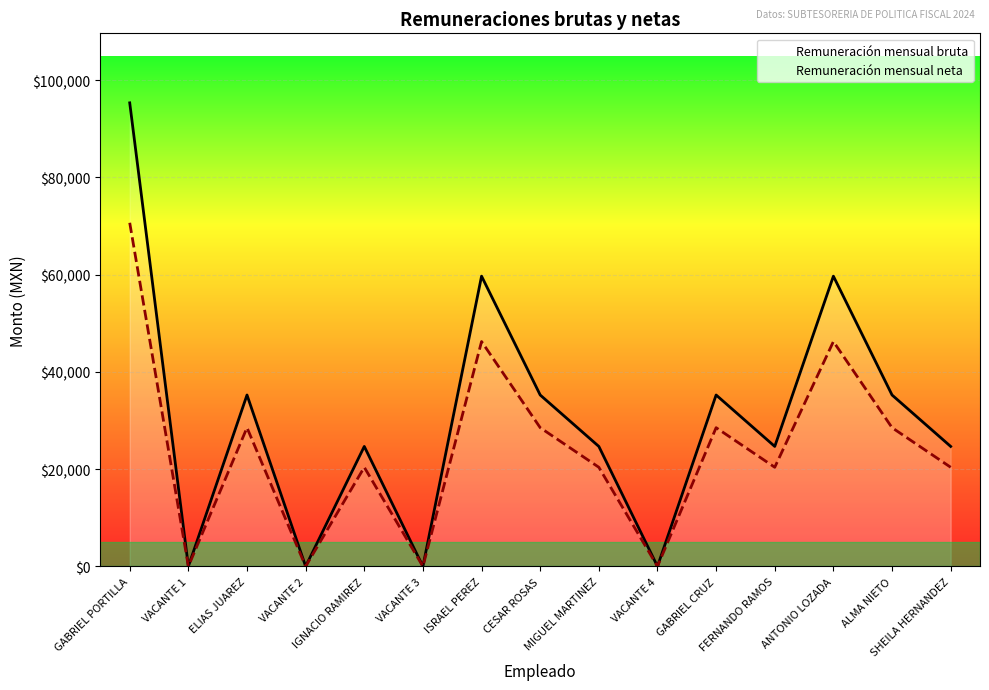

What is the label of the 10th point from the right?

VACANTE 3